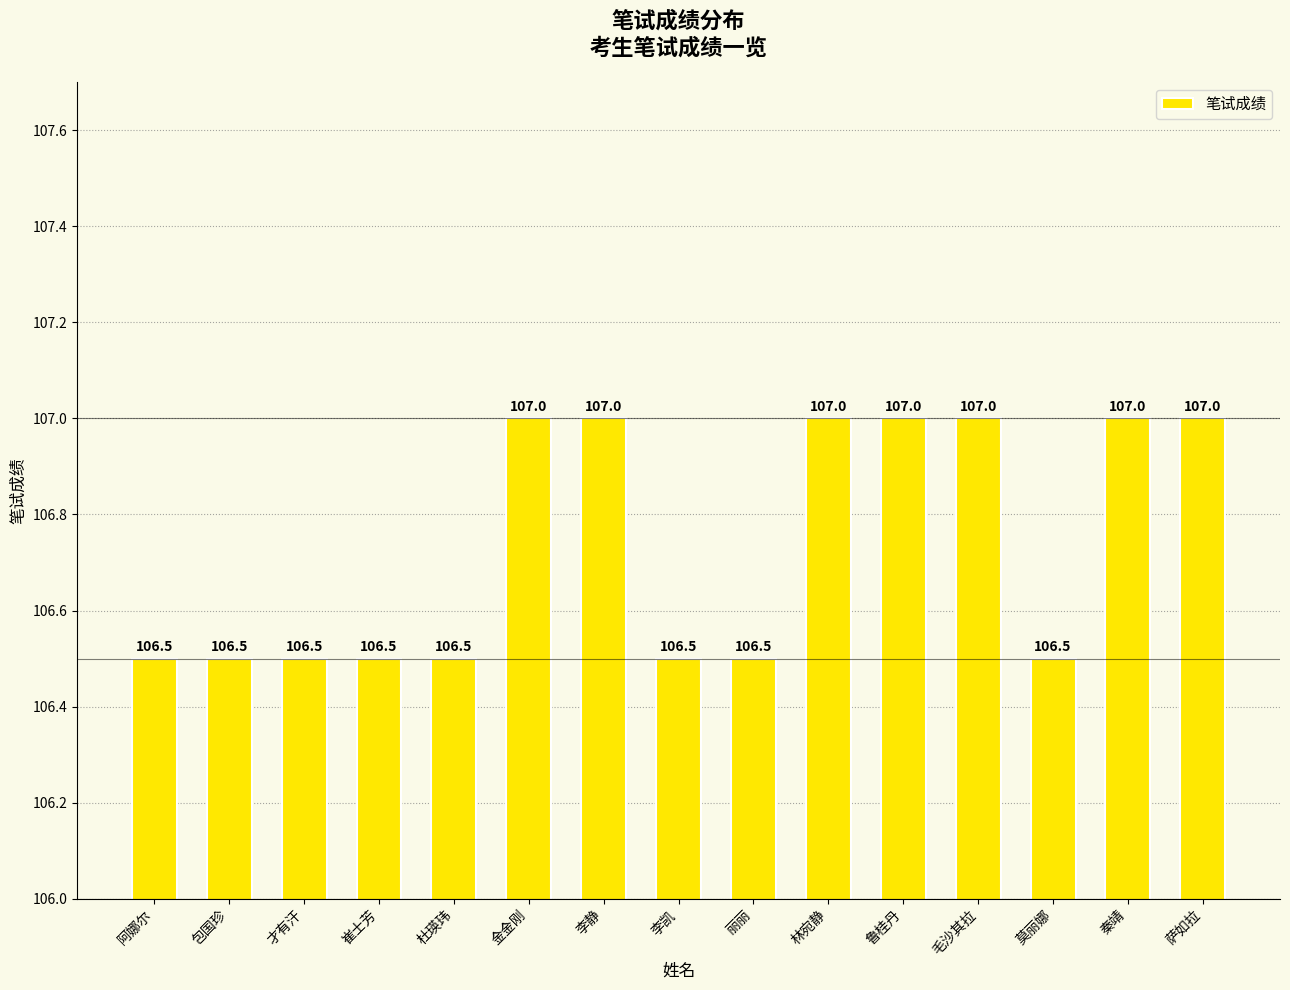

What is the label of the 6th bar from the right?

林宛静